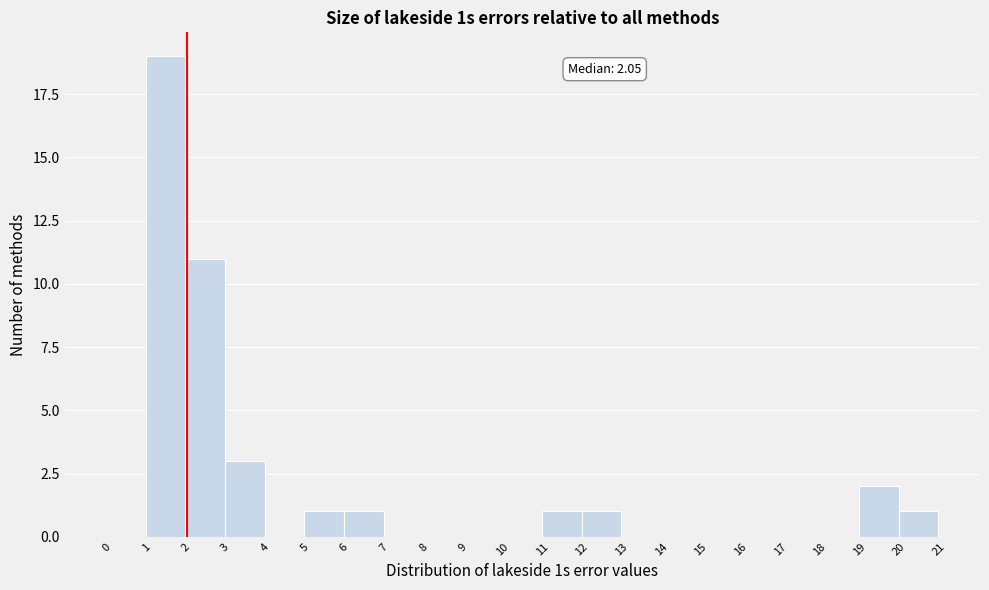

Over which range of the x-axis is the bar tallest?

1 to 2